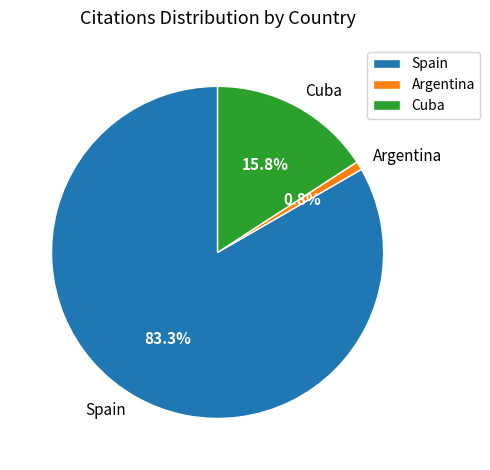

To the nearest percent, what portion does Spain represent?

83%